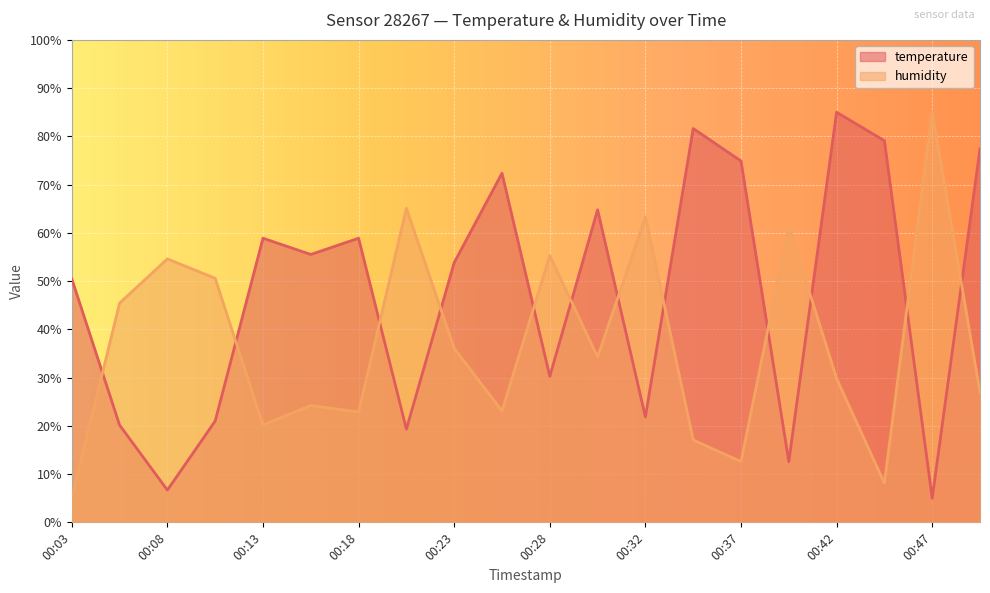

What is the difference between the maximum and second lowest values in the humidity series?

76.9